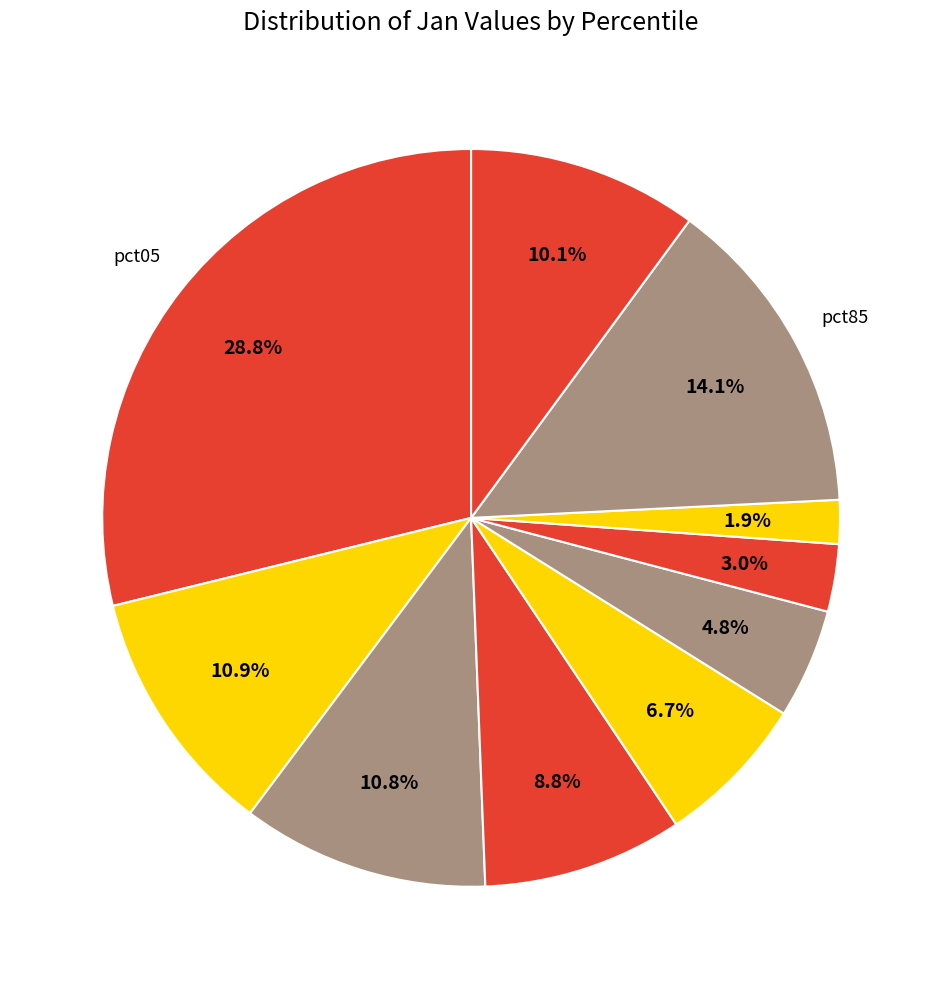

To the nearest percent, what is the difference between the largest and smallest slice percentages?

27%